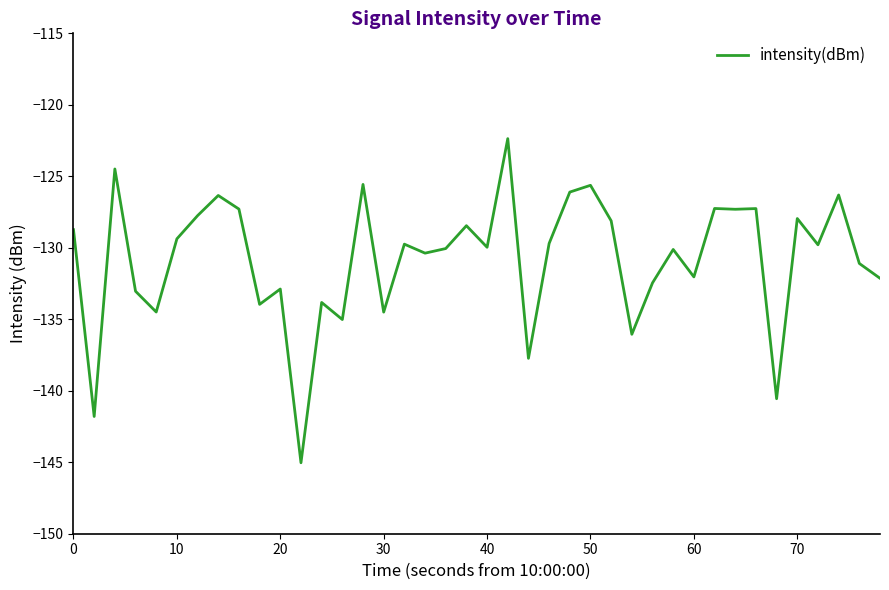

What is the difference between the maximum and minimum values?

22.7